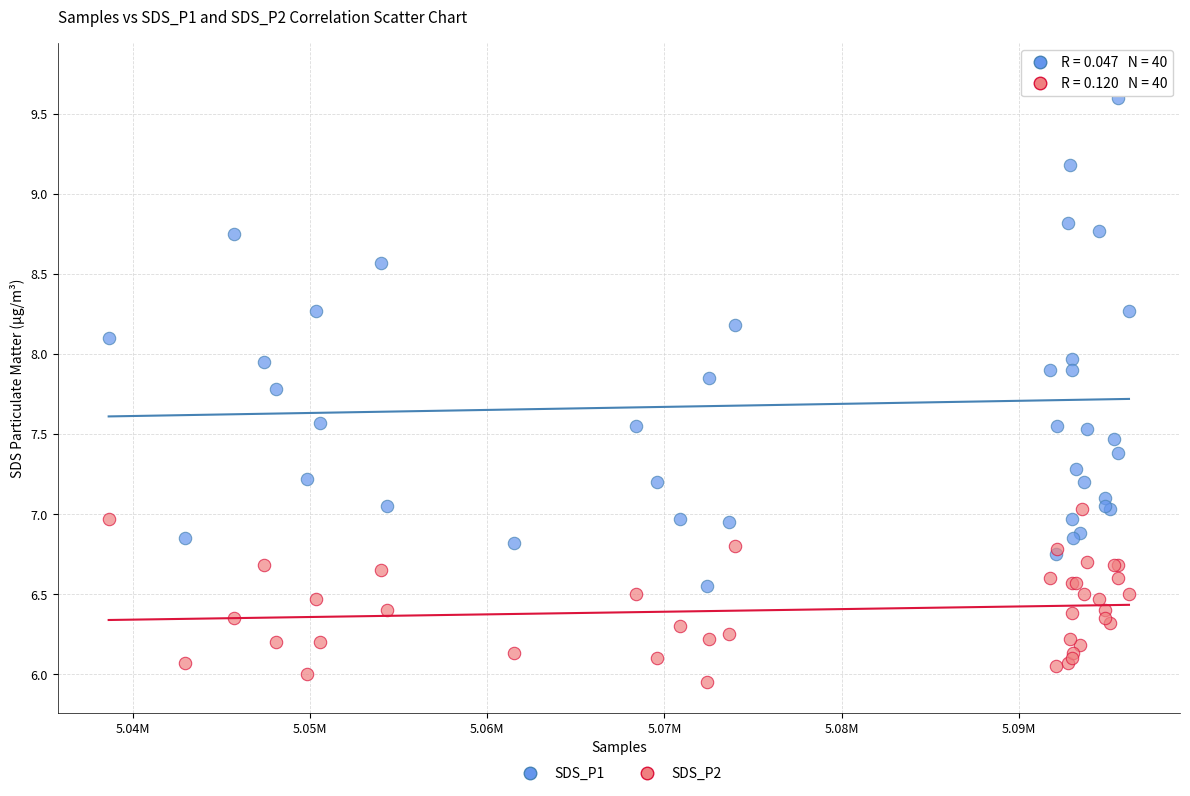

Which series has the largest Y range (max minus min)?

SDS_P1